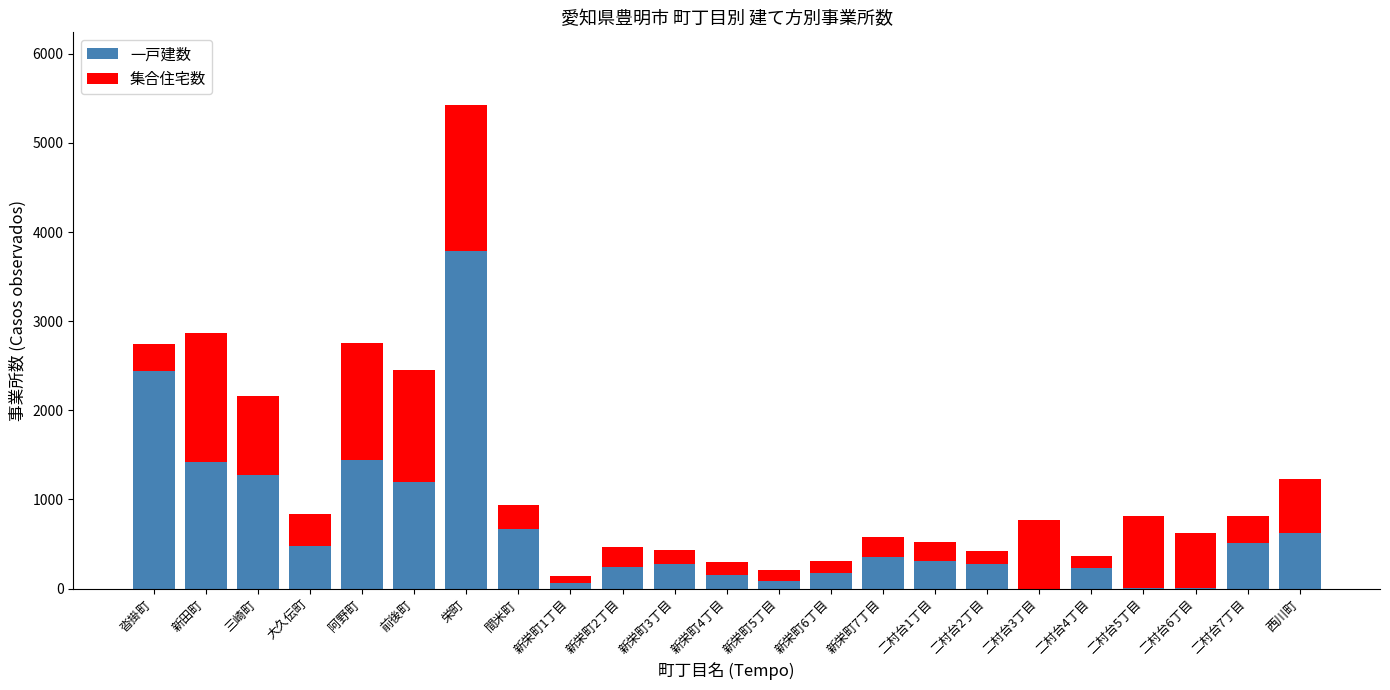

What is the total value across all series at 西川町?

1227